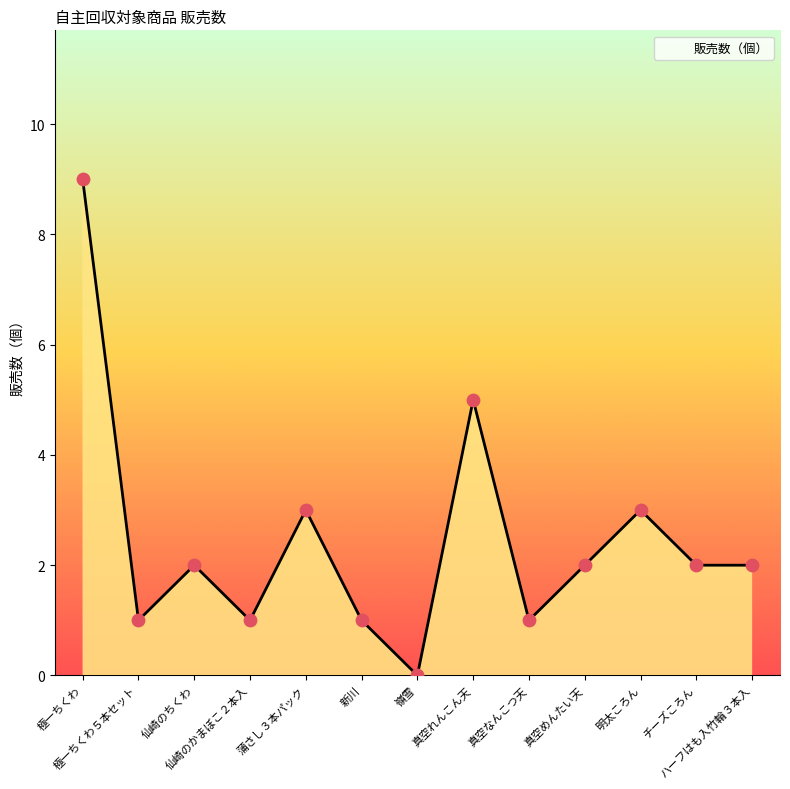

Approximately how many times larger is the value at 真空れんこん天 compared to 真空めんたい天?

2.5